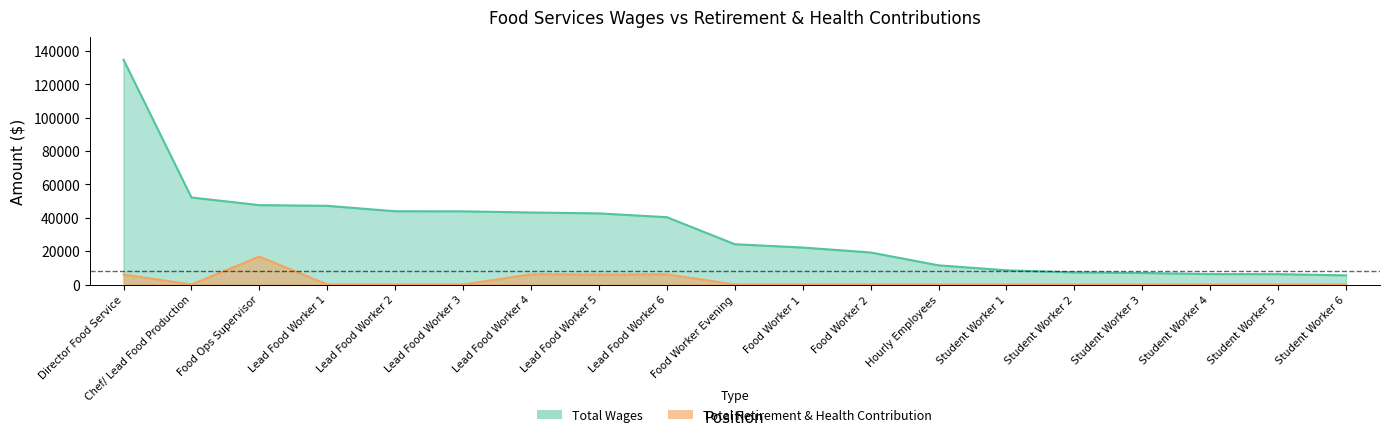

Reading left to right, what are all the values shown in this chart?

total_wages: 134808.5	52188.5	47608.8	47192.1	43936.2	43883.3	43191.8	42658.6	40374.8	24167.0	22171.9	19218.5	11509.3	8524.5	7267.4	6912.8	6266.5	6215.4	5496.8
retirement_health: 6015.8	0.0	16757.9	0.0	0.0	0.0	6116.5	6016.3	6116.5	0.0	0.0	0.0	0.0	0.0	0.0	0.0	0.0	0.0	0.0